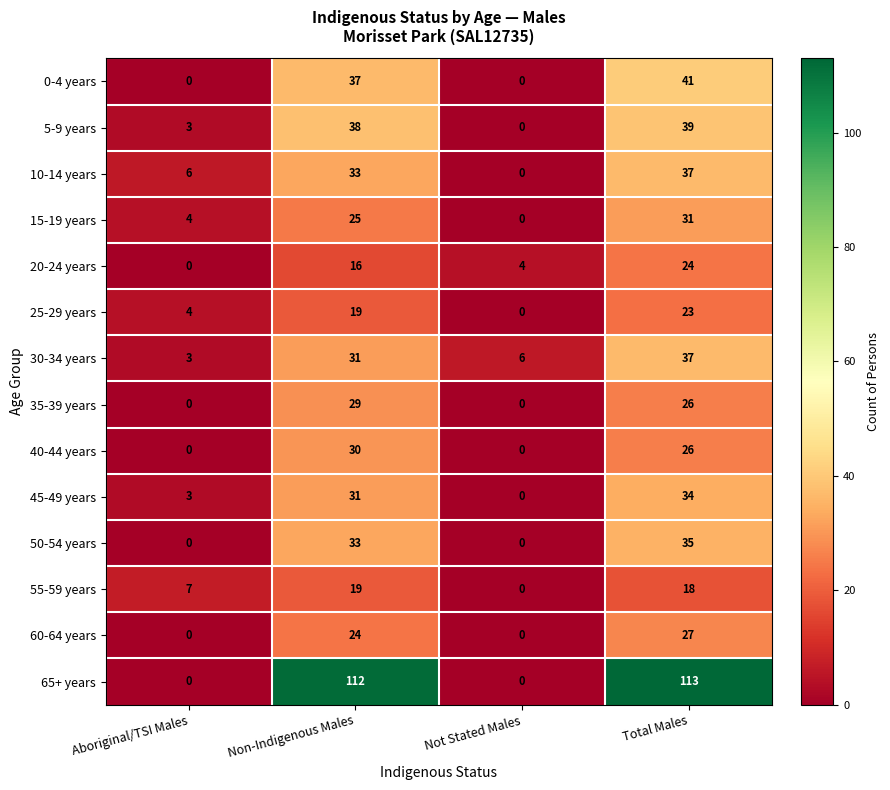

What is the average value of the 40-44 years series?

14